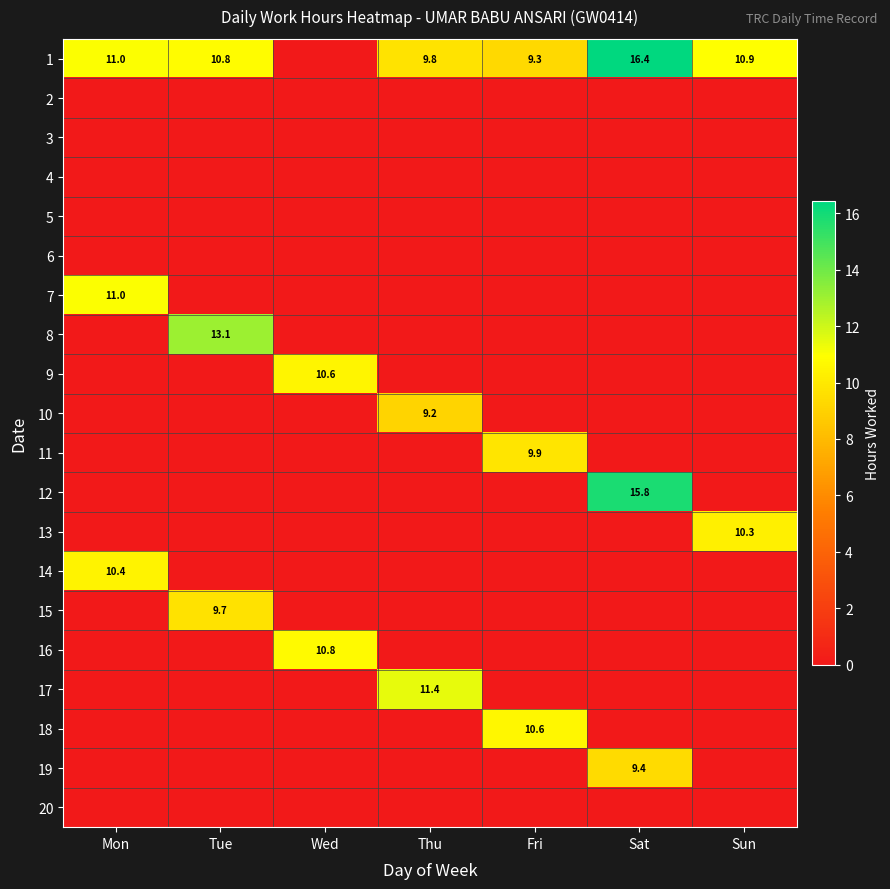

The value of 11 at Fri is 9.9. True or false?

True